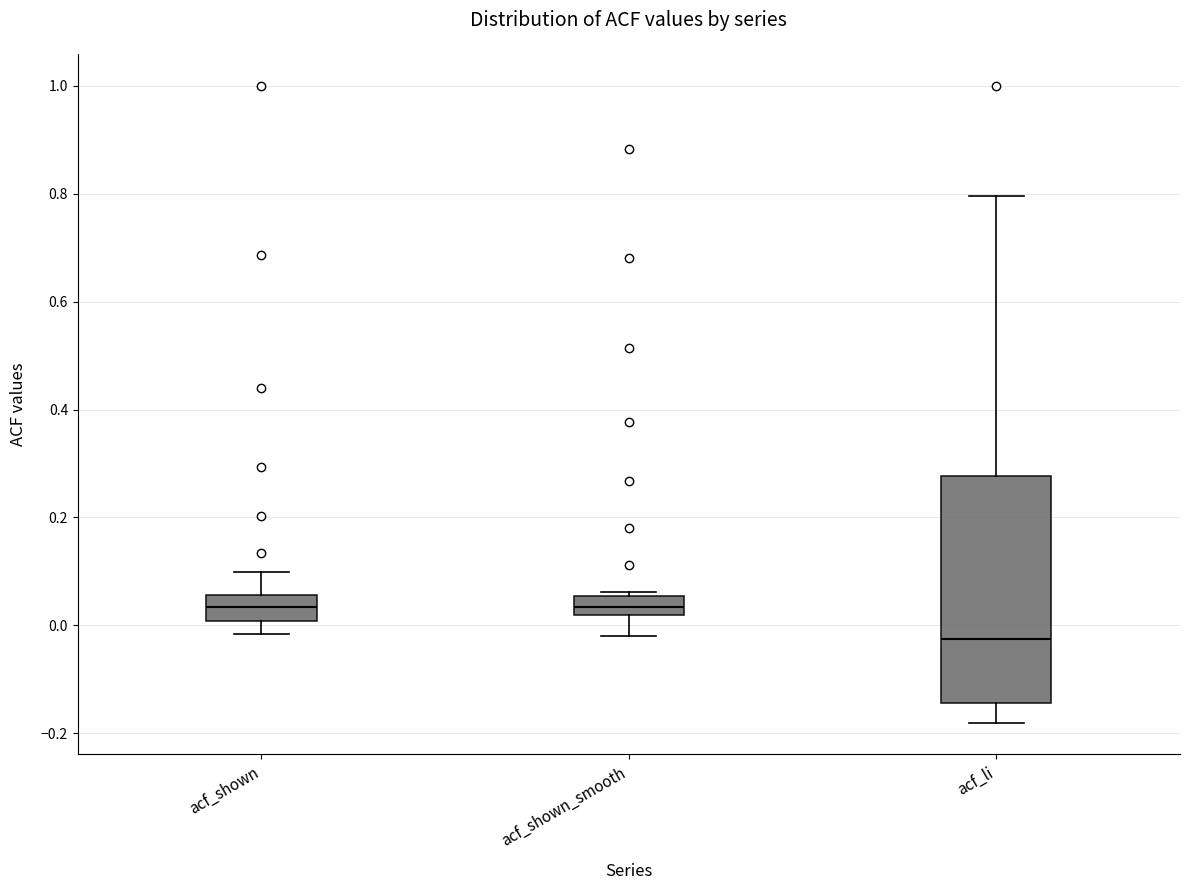

Reading left to right, transcribe this box plot: for each box, give where its median line is, the range the box spans, and where its two whiskers end, as read against the y-axis. The values are not printed on the chart, so give them approximately, as read against the axis.

acf_shown: median 0.04, box 0.00 to 0.06, whiskers -0.02 to 0.10
acf_shown_smooth: median 0.04, box 0.02 to 0.06, whiskers -0.02 to 0.06 (just above the box's upper edge)
acf_li: median -0.02, box -0.14 to 0.28, whiskers -0.18 to 0.80